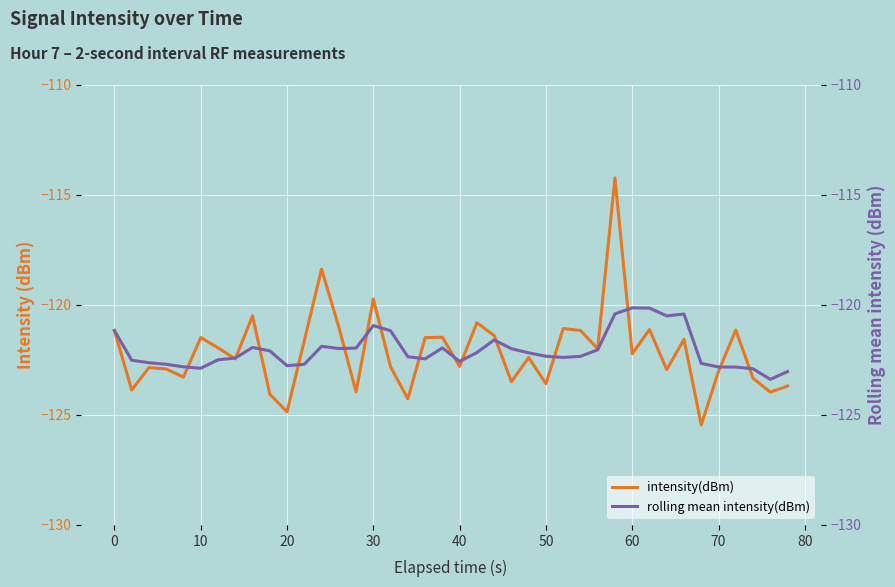

What is the maximum value for intensity(dBm)?

-114.2